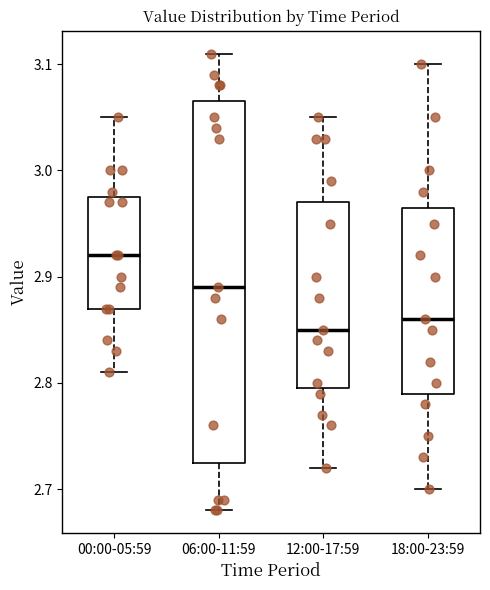

Where is the lower edge of the box for 00:00-05:59 on the y-axis? The values are not printed on the chart, so give them approximately, as read against the axis.

2.87